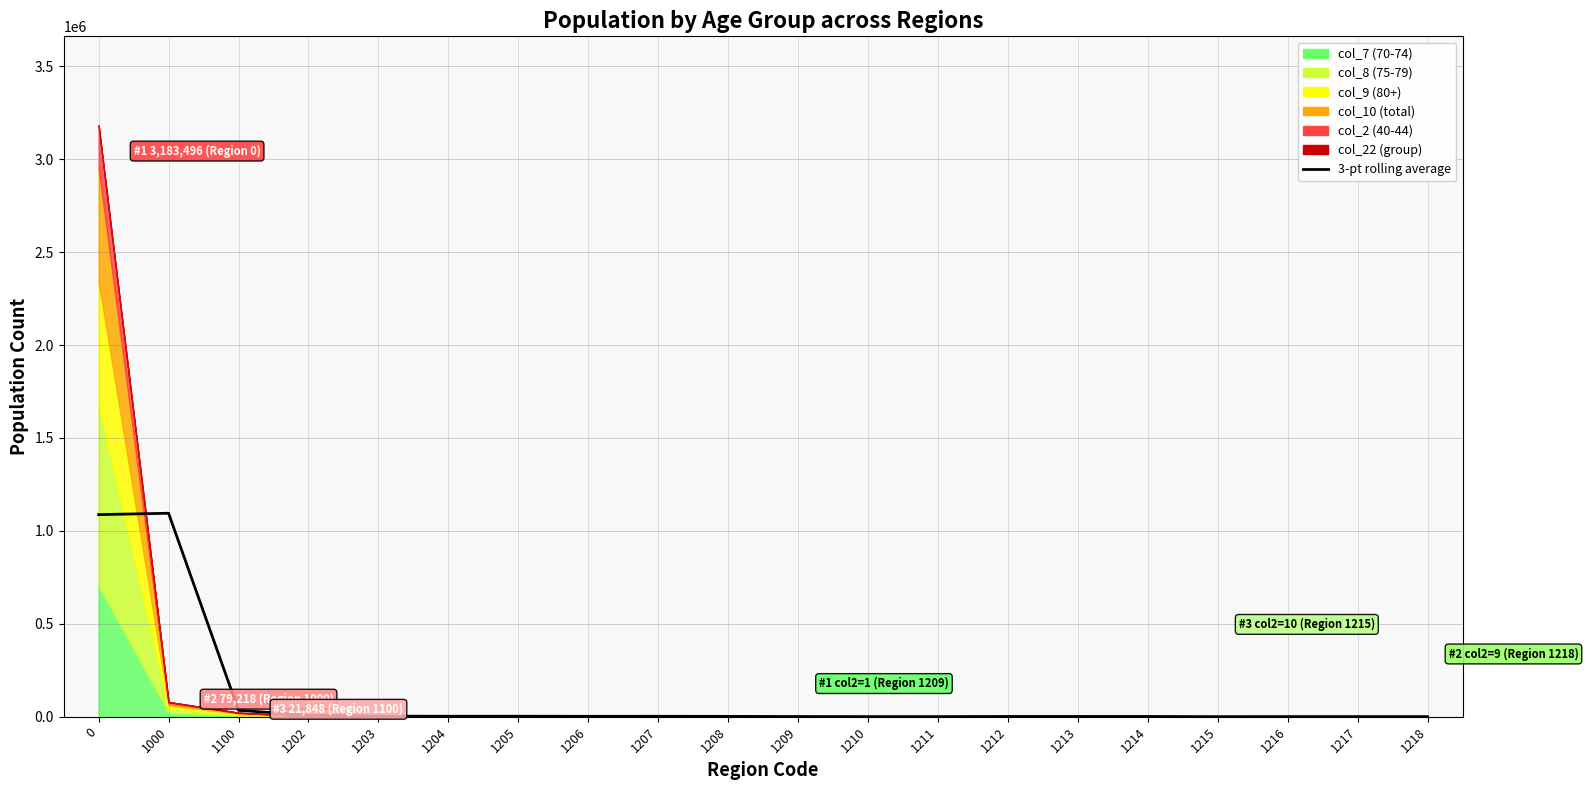

What is the sum of the values at 1205 and 1206?

4909.7